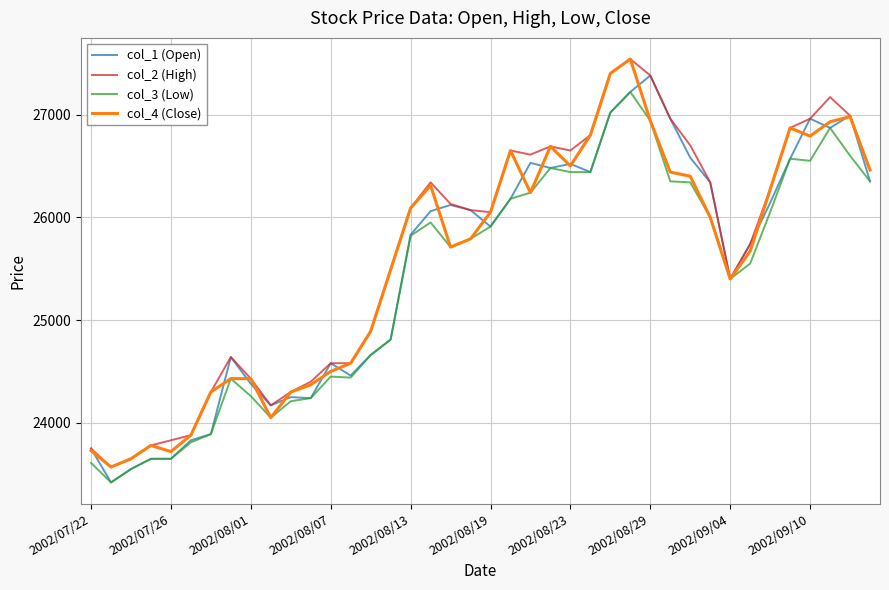

What is the highest value of the col_1 (Open) series?

27380